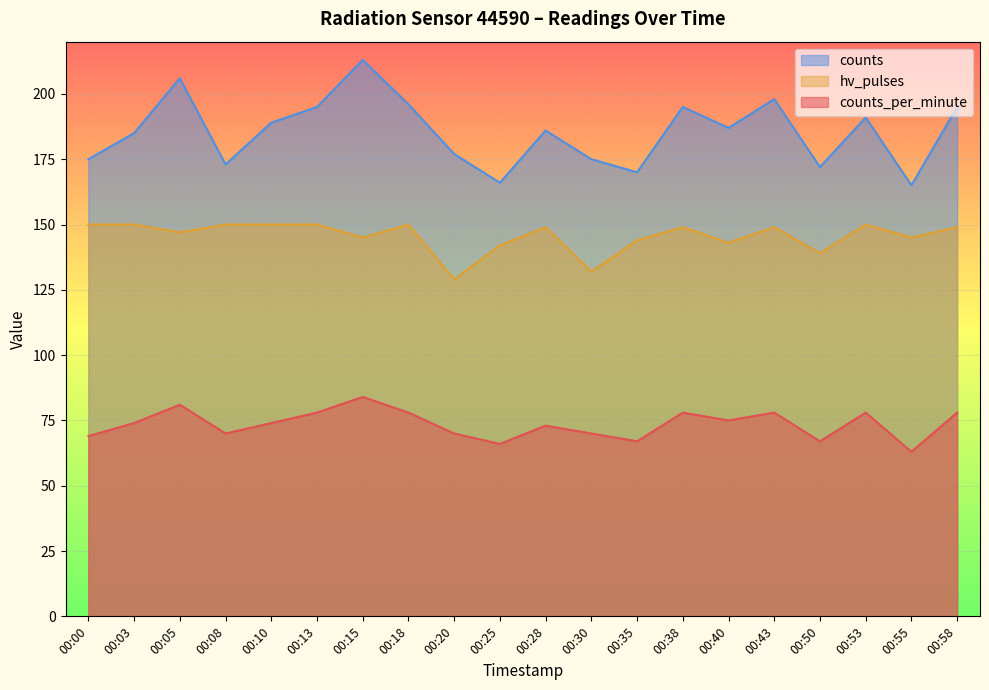

Rank the categories by hv_pulses value from highest to lowest.

00:00, 00:03, 00:08, 00:10, 00:13, 00:18, 00:53, 00:28, 00:38, 00:43, 00:58, 00:05, 00:15, 00:55, 00:35, 00:40, 00:25, 00:50, 00:30, 00:20